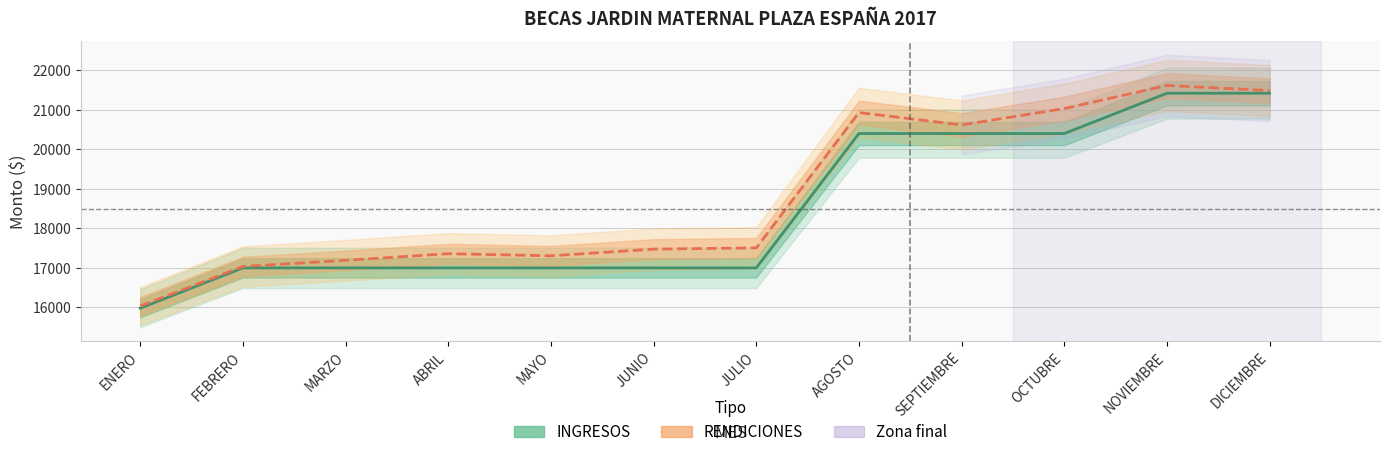

Which series has the widest spread of values?

RENDICIONES